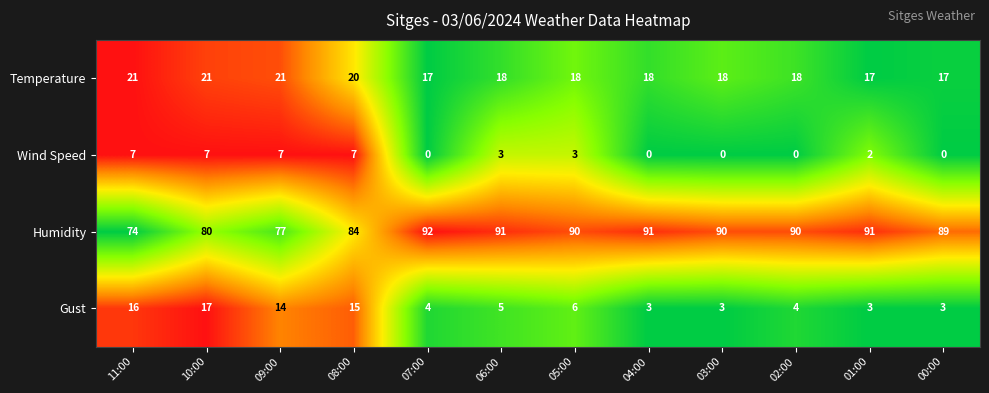

How many values in Wind Speed are above zero?

7